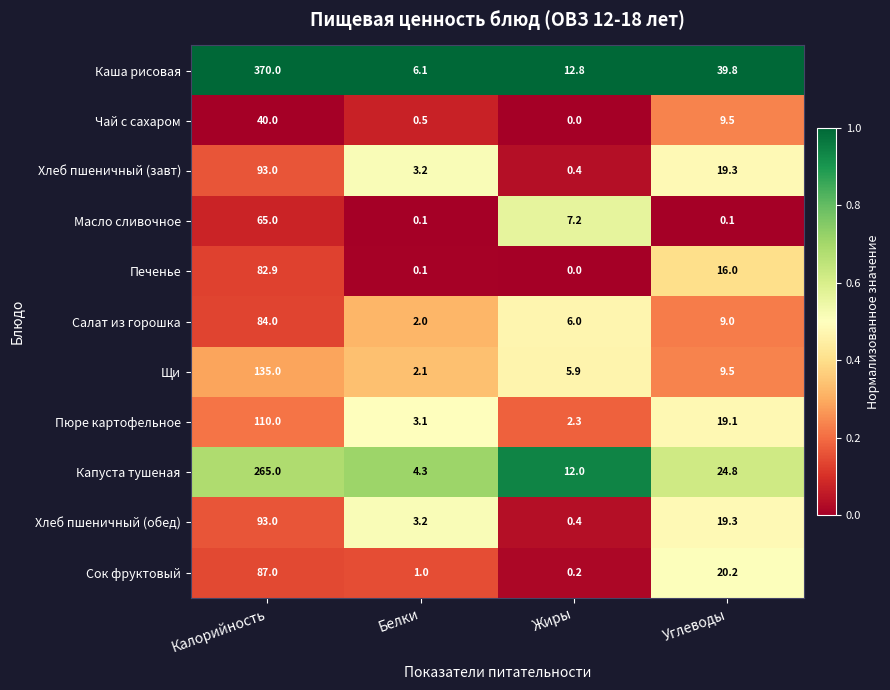

What is the total value across all series at Белки?

25.7